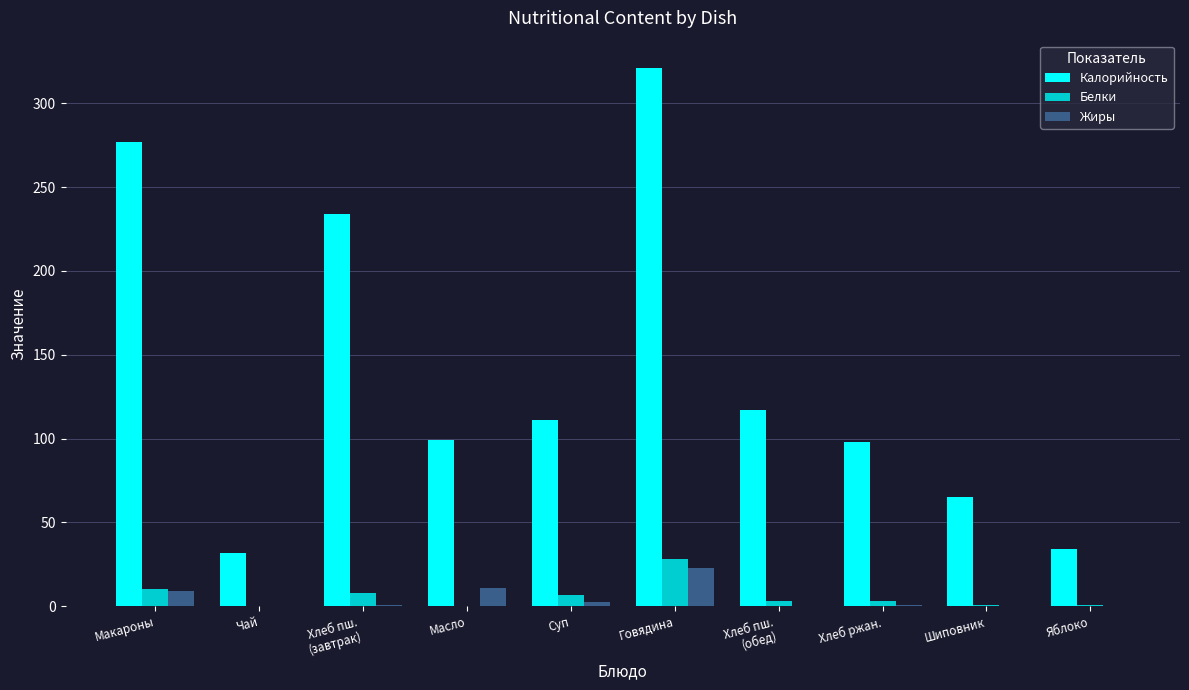

What is the sum of all Жиры values?

48.1